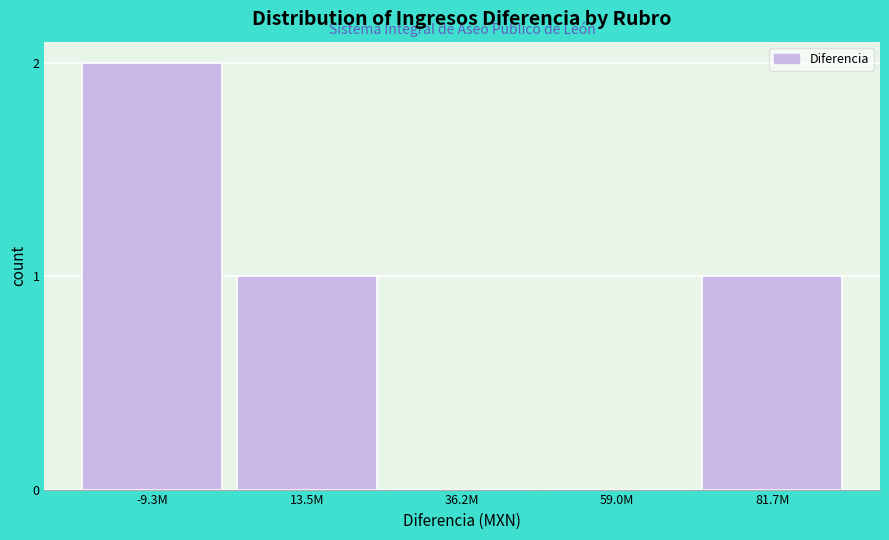

At which category does the chart reach its peak across all series?

-9.3M